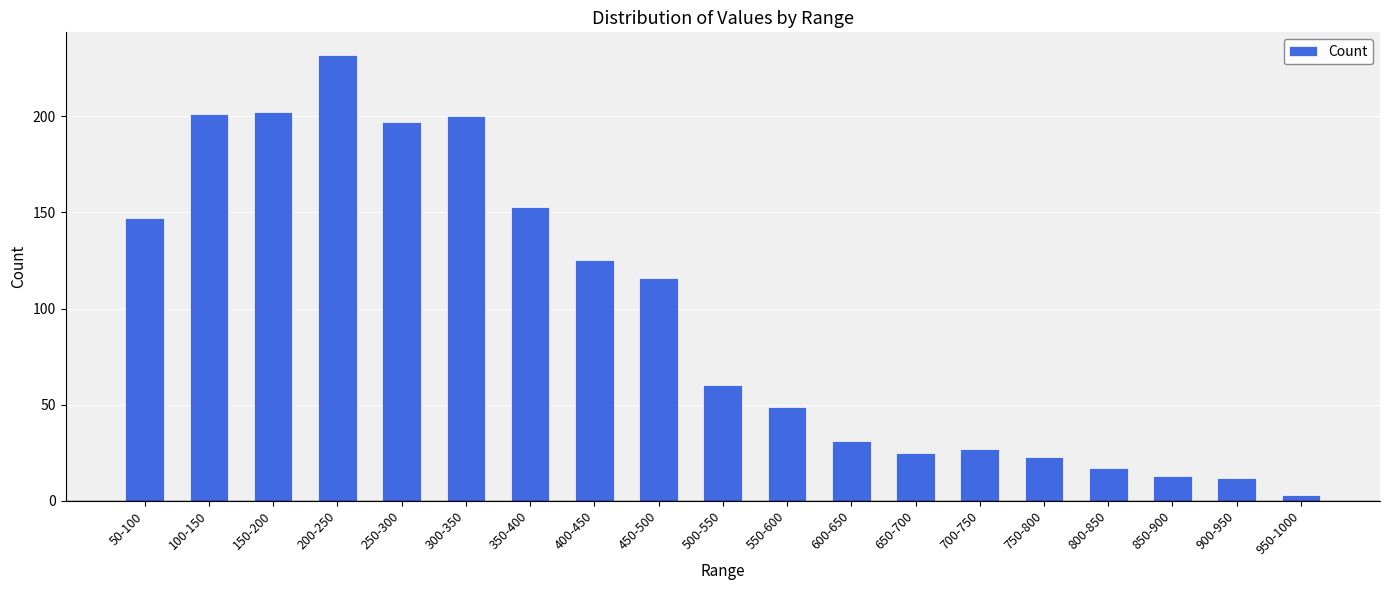

At which category does the chart reach its minimum across all series?

950-1000